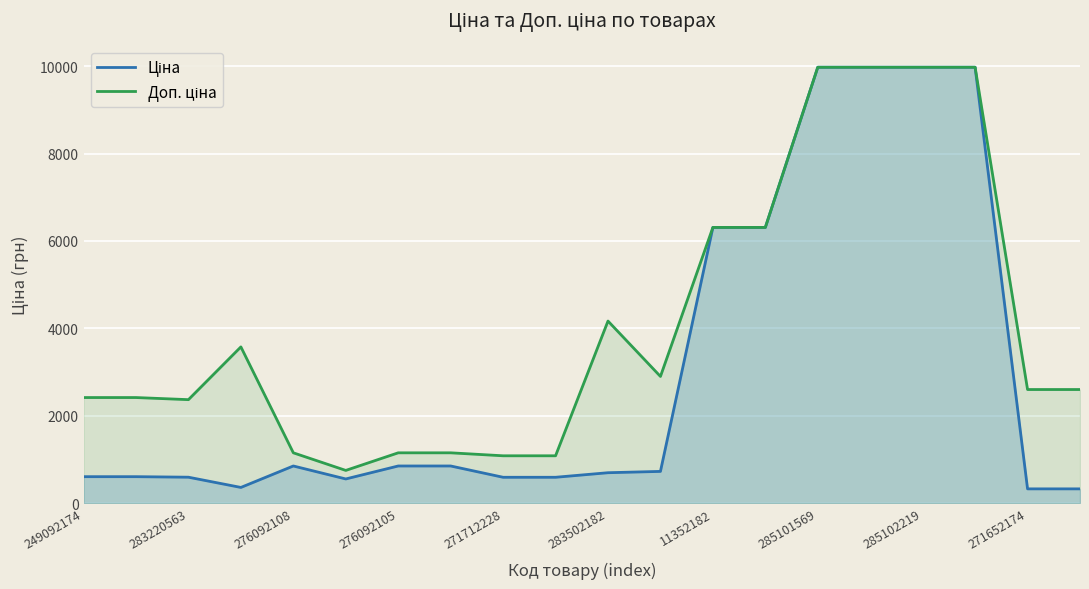

True or false: Доп. ціна has more than 1 interior local peaks.

True